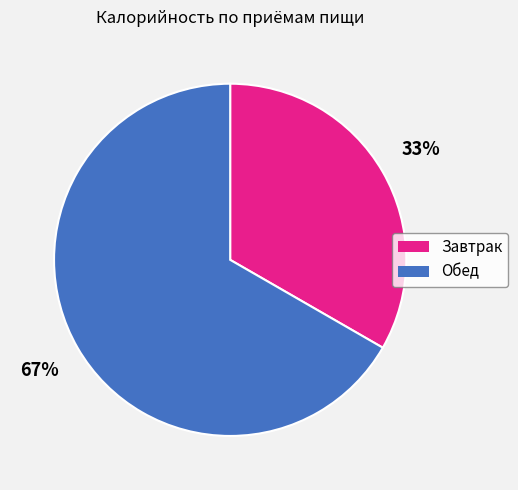

Is there a majority slice in this chart?

Yes